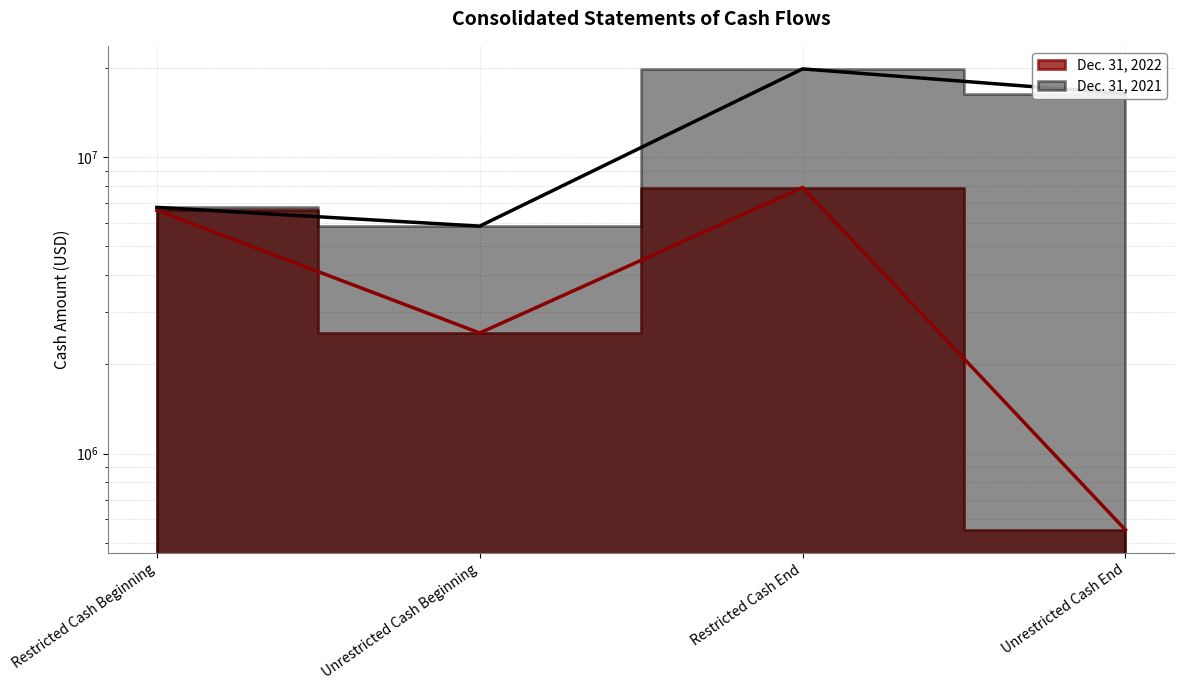

Rank the series by their maximum value, from lowest to highest.

Dec. 31, 2022, Dec. 31, 2021